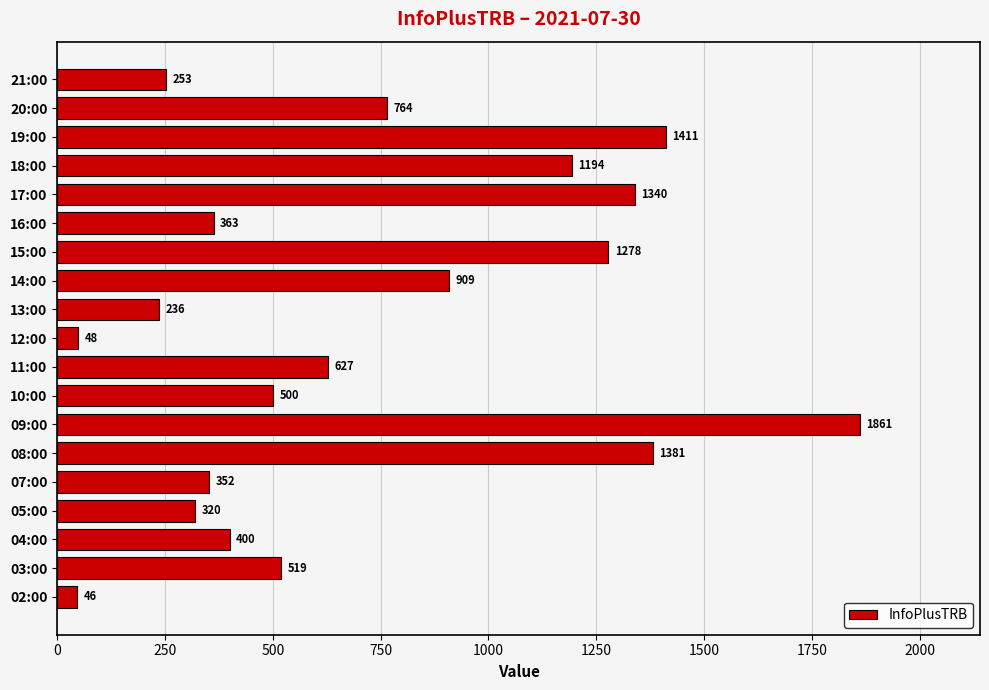

How many distinct data groups are displayed?

1